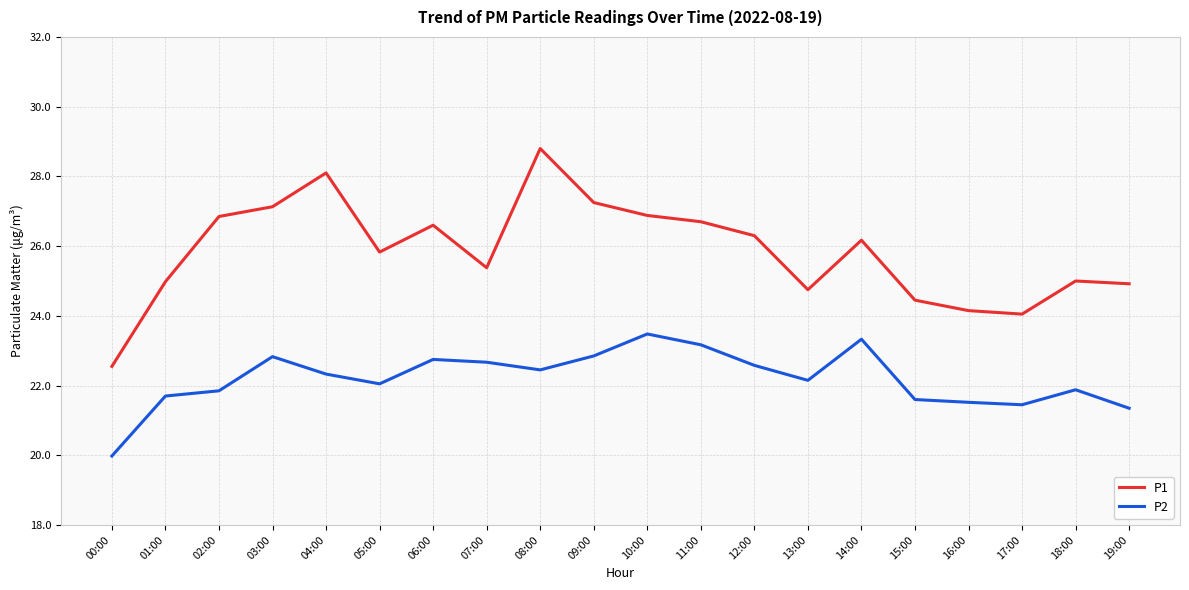

At which category does P2 reach its first local valley?

05:00